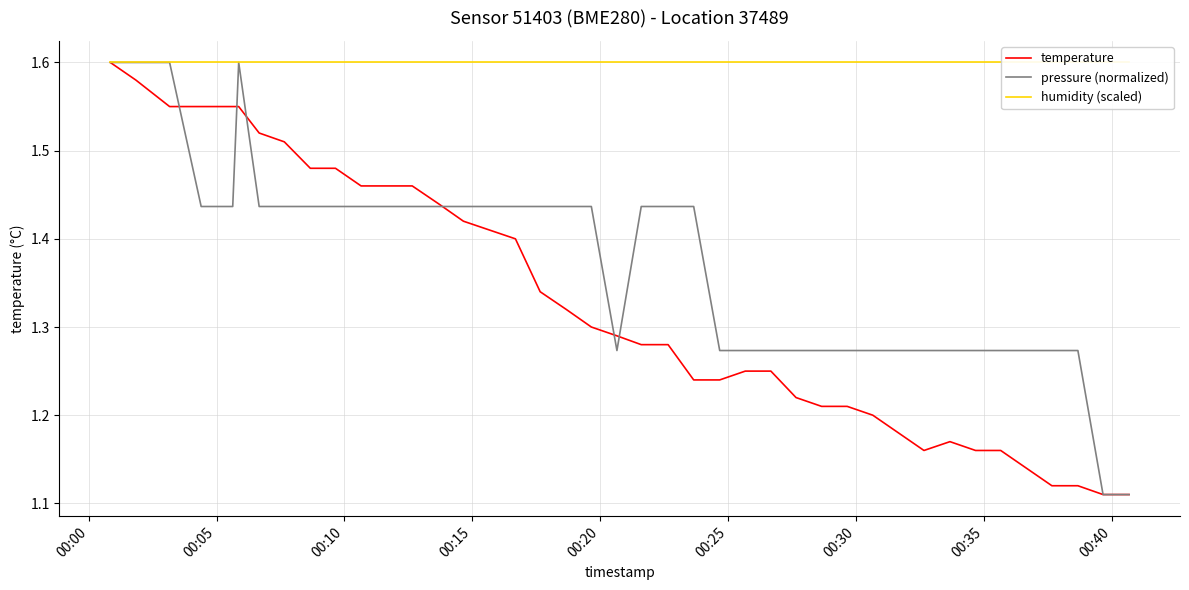

At which category is the sum across all series the highest?

00:00